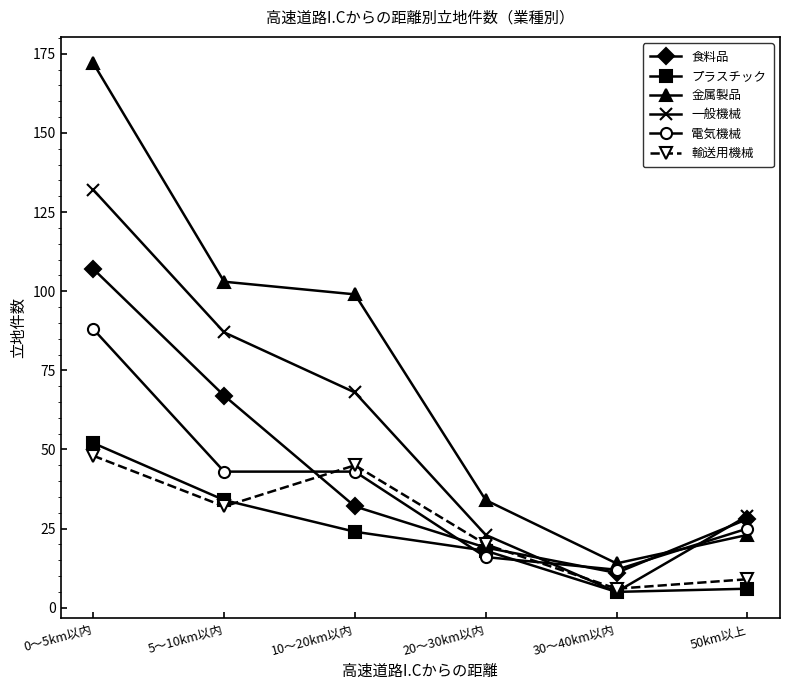

How many intersections are there between 金属製品 and 電気機械?

1